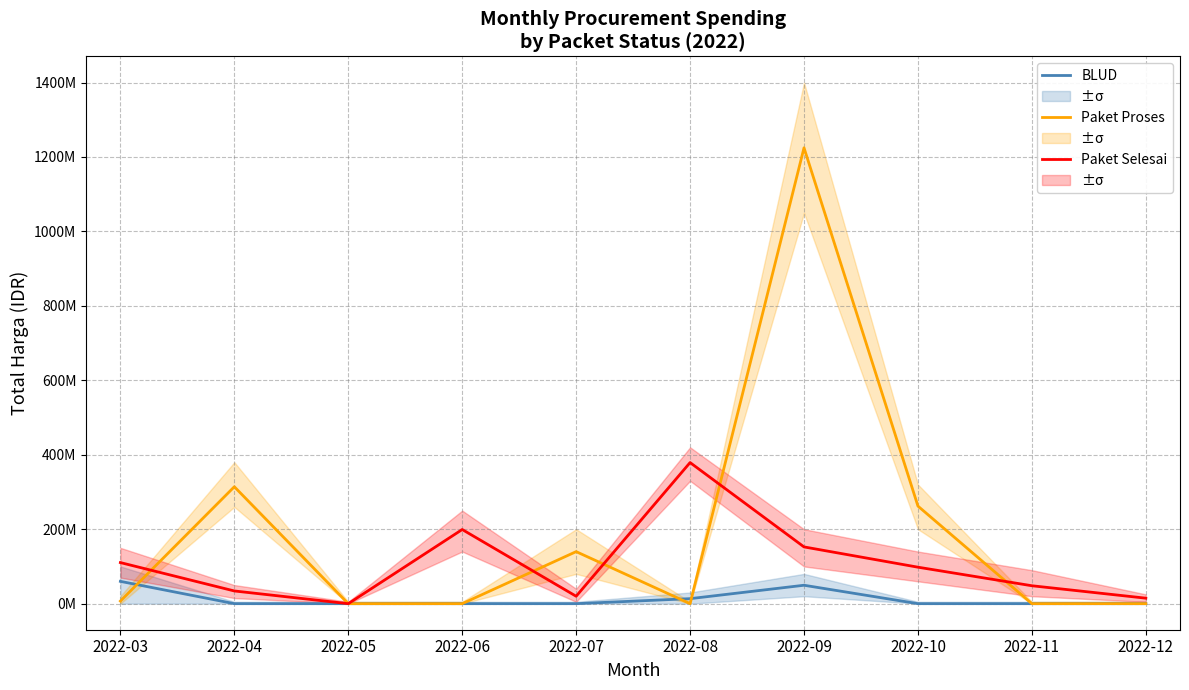

At which label does Paket Selesai reach its peak?

2022-08